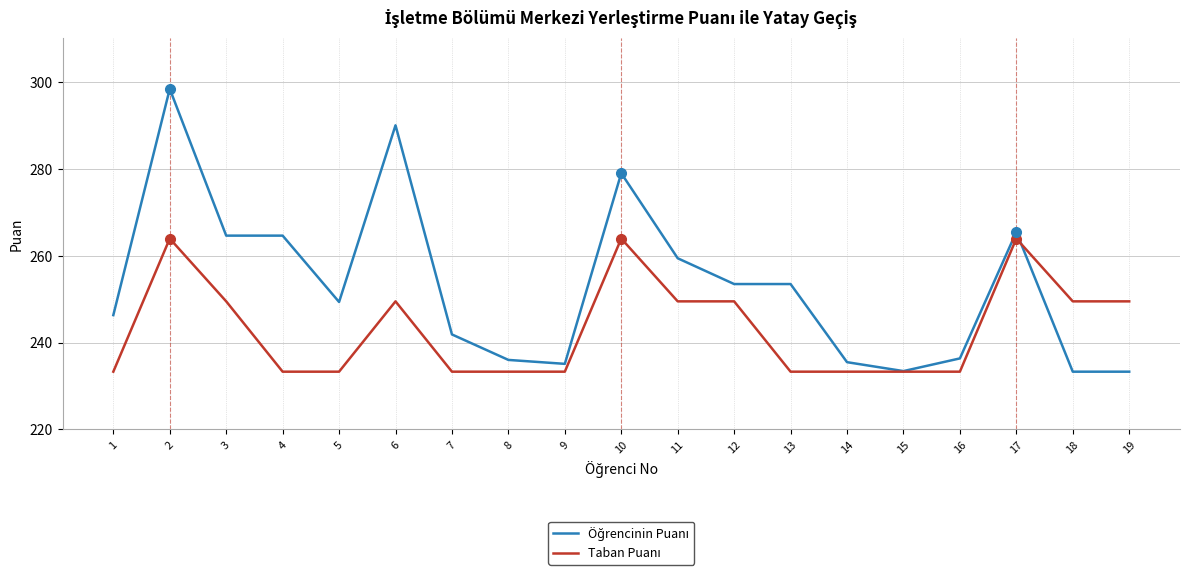

At which category is the sum across all series the highest?

2